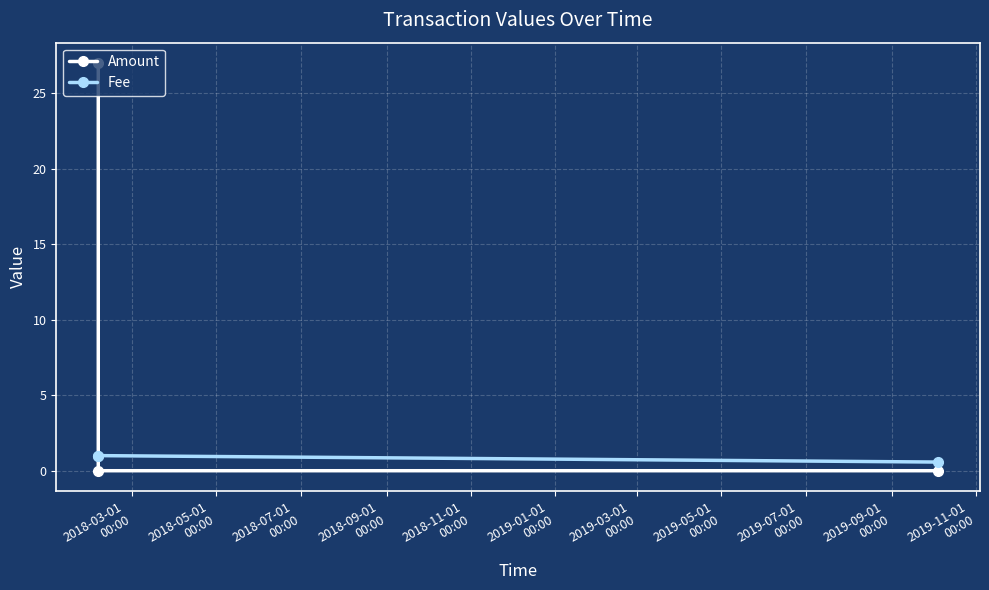

Does the chart have visible grid lines?

Yes